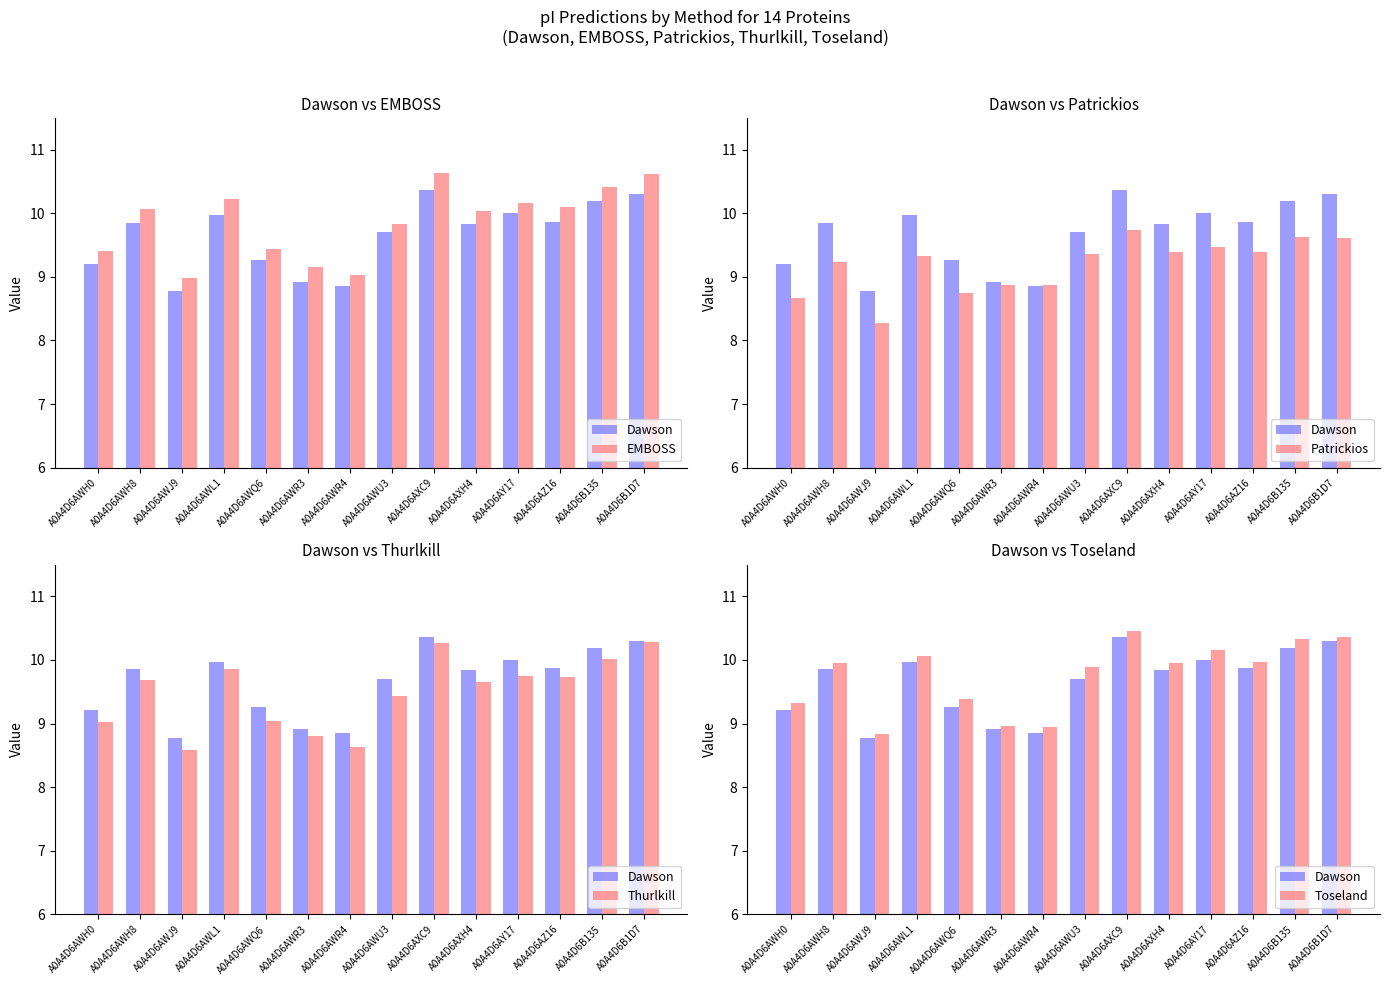

True or false: Patrickios has a value of 16.7 at A0A4D6AXC9.

False